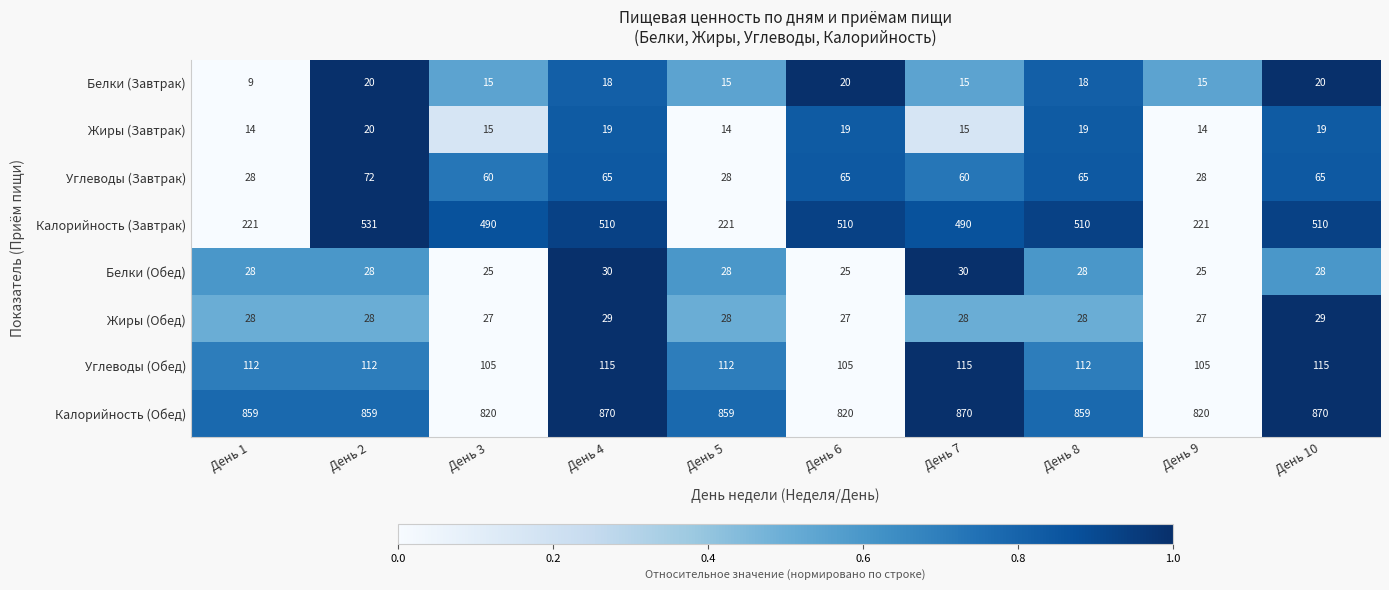

How many values in the Белки (Обед) series are below 28?

3